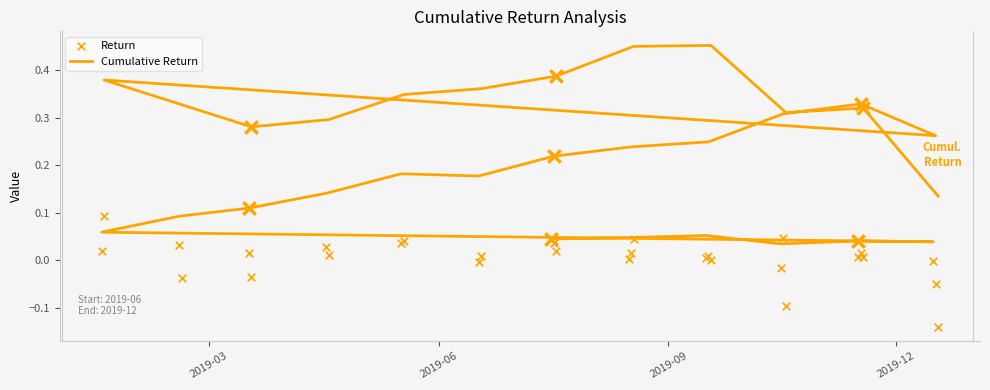

Which series has the largest total across all categories?

Cumulative Return